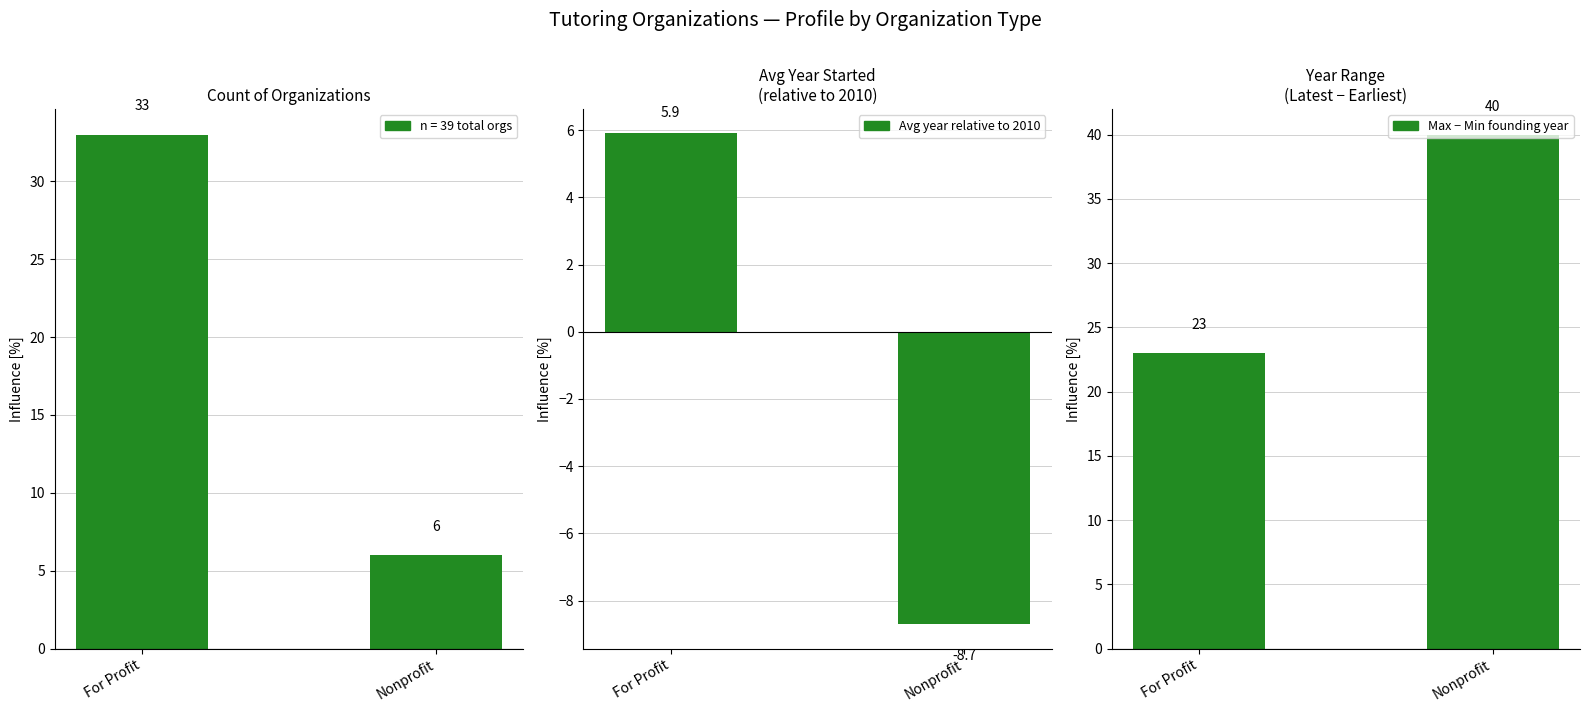

List the series in order of their peak value, highest first.

Max − Min founding year, Avg year relative to 2010